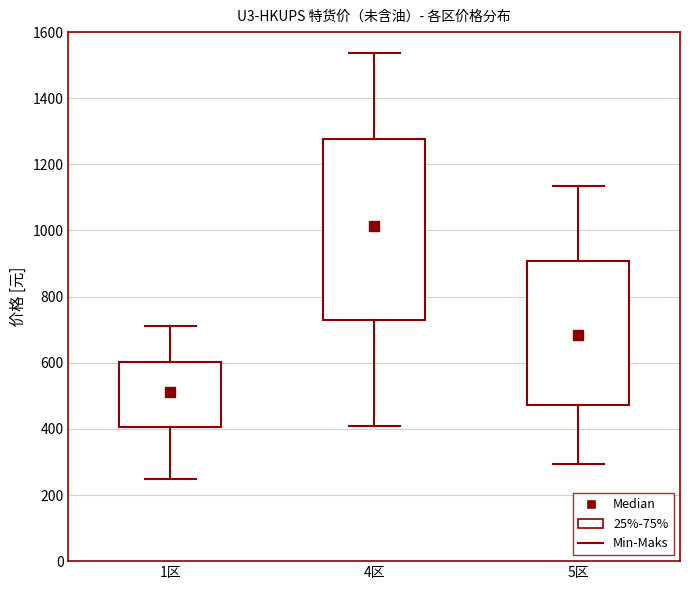

Which box has the highest median line?

4区